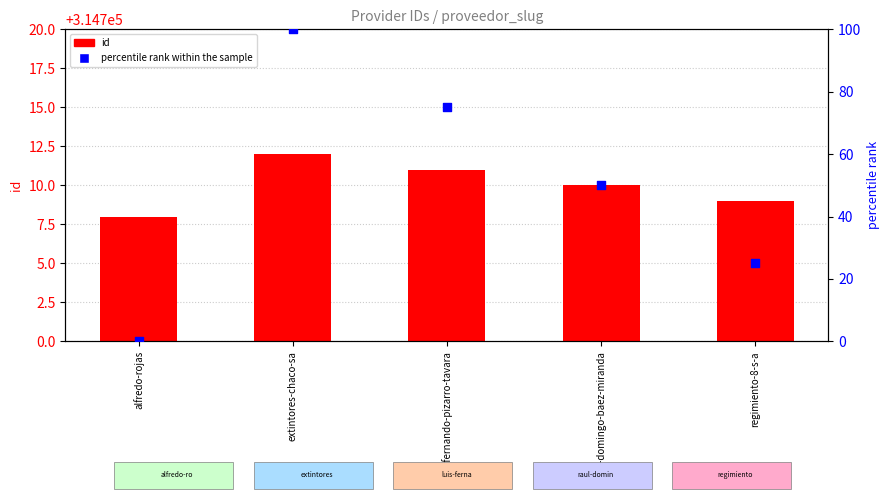

What are all the series names shown in the legend?

id, percentile rank within the sample